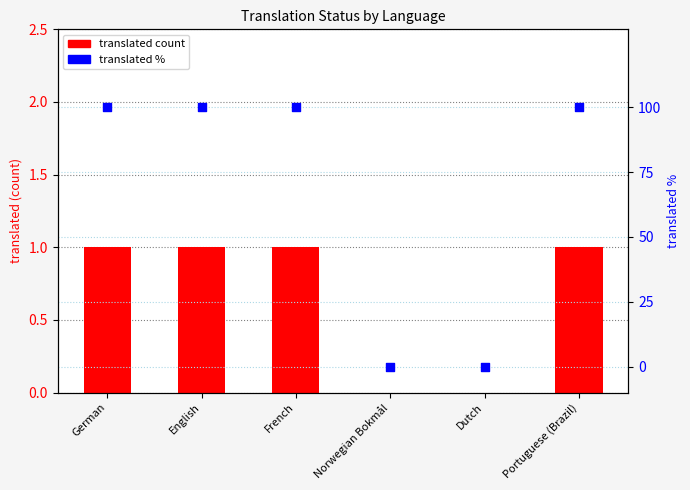

Which series has the widest spread of Y values?

translated %